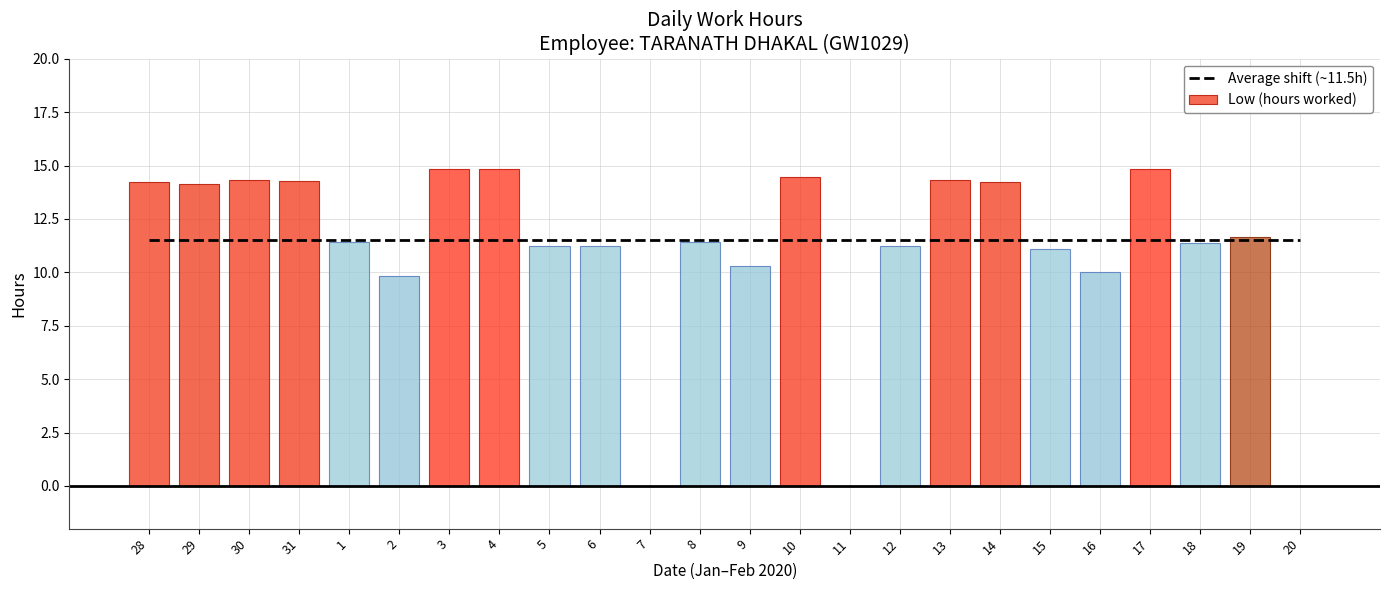

List the labels in order of Average shift (~11.5h) value, largest first.

28, 29, 30, 31, 1, 2, 3, 4, 5, 6, 7, 8, 9, 10, 11, 12, 13, 14, 15, 16, 17, 18, 19, 20